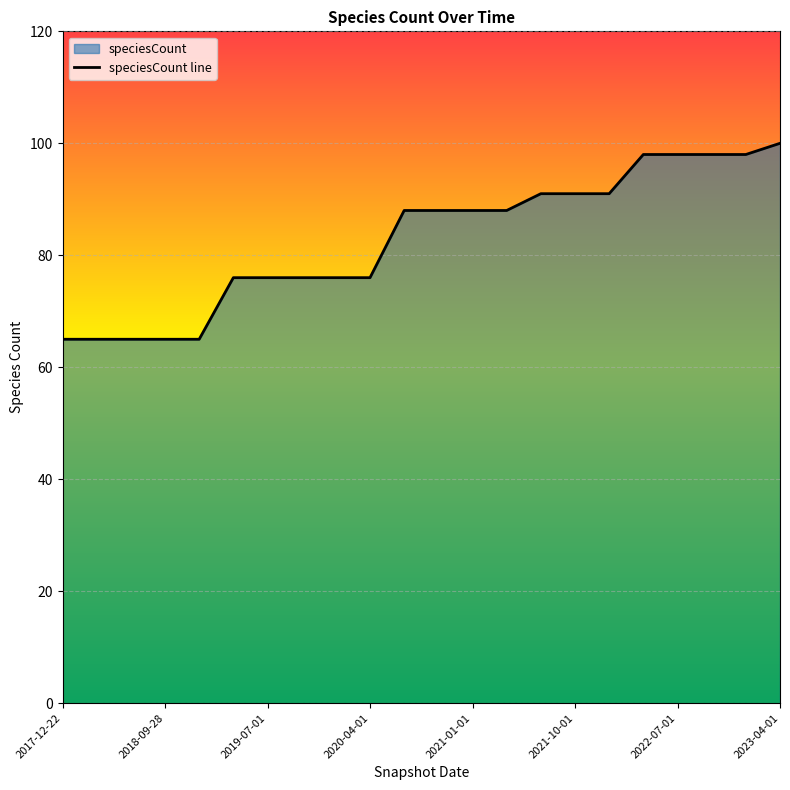

What is the label of the 14th point from the right?

2020-01-01